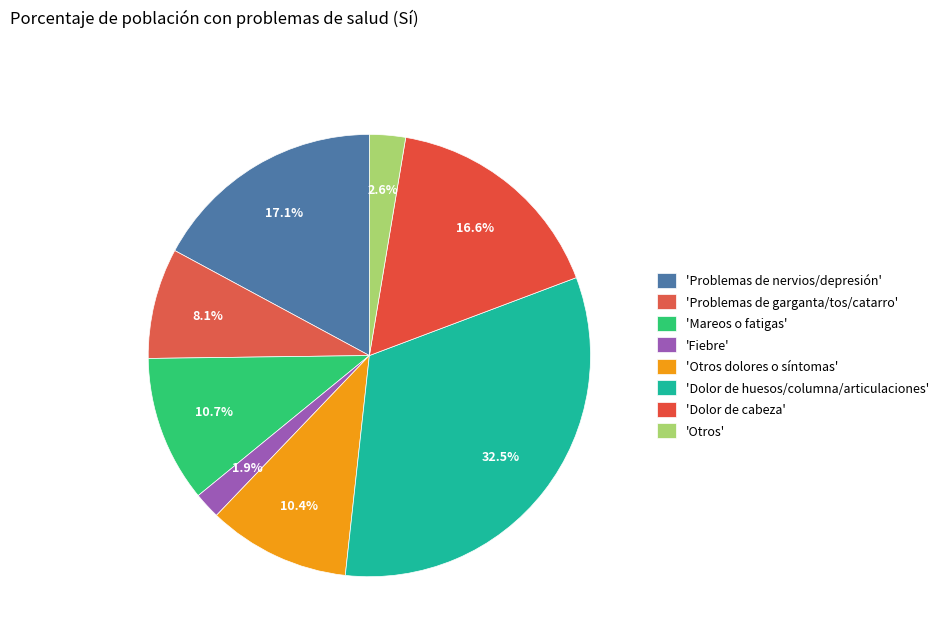

Which category has the biggest portion of the pie?

Dolor de huesos/columna/articulaciones